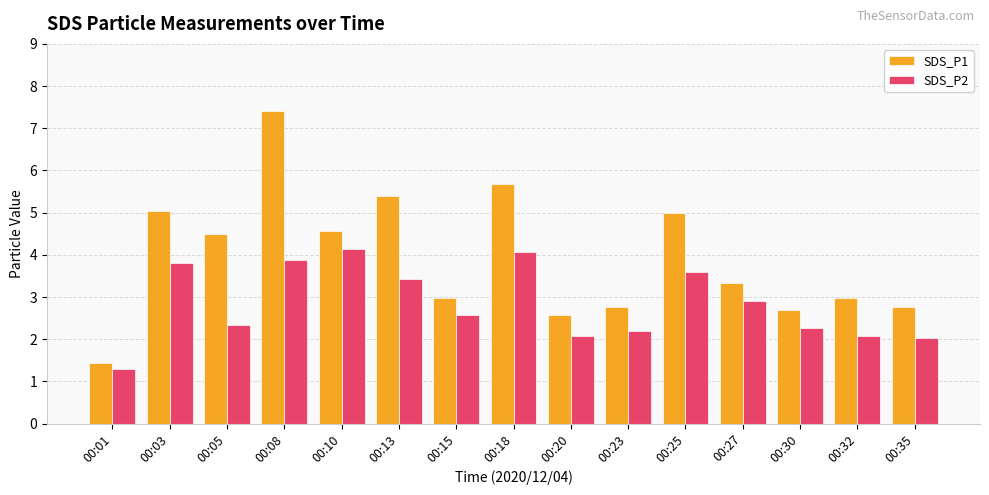

What are all the series names shown in the legend?

SDS_P1, SDS_P2